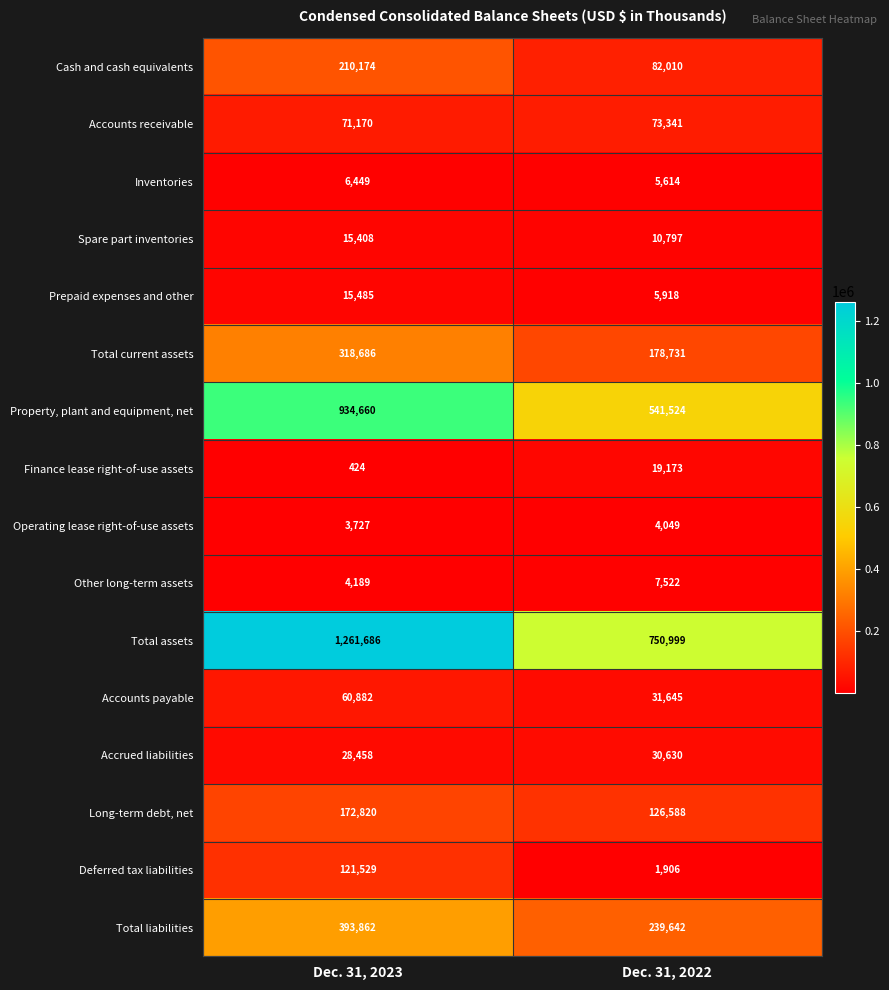

What is the sum of all Operating lease right-of-use assets values?

7776